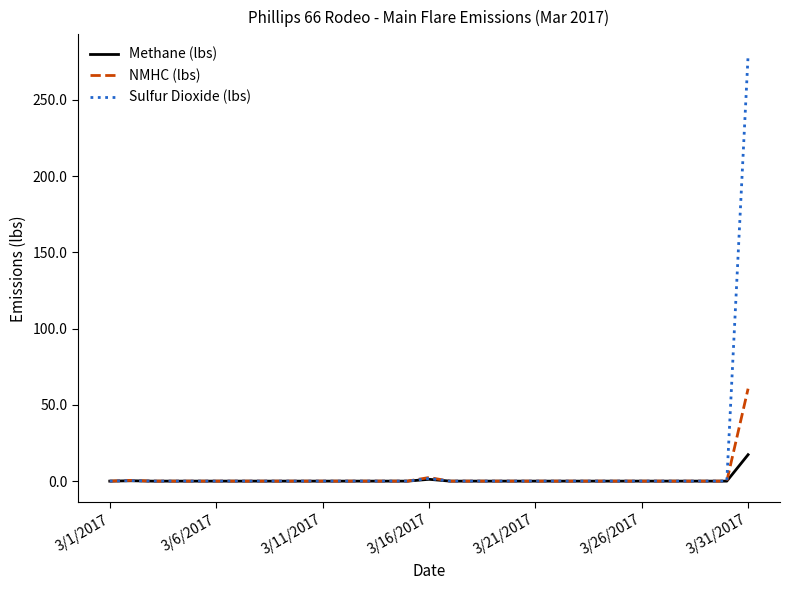

What is the highest value of the NMHC (lbs) series?

60.6